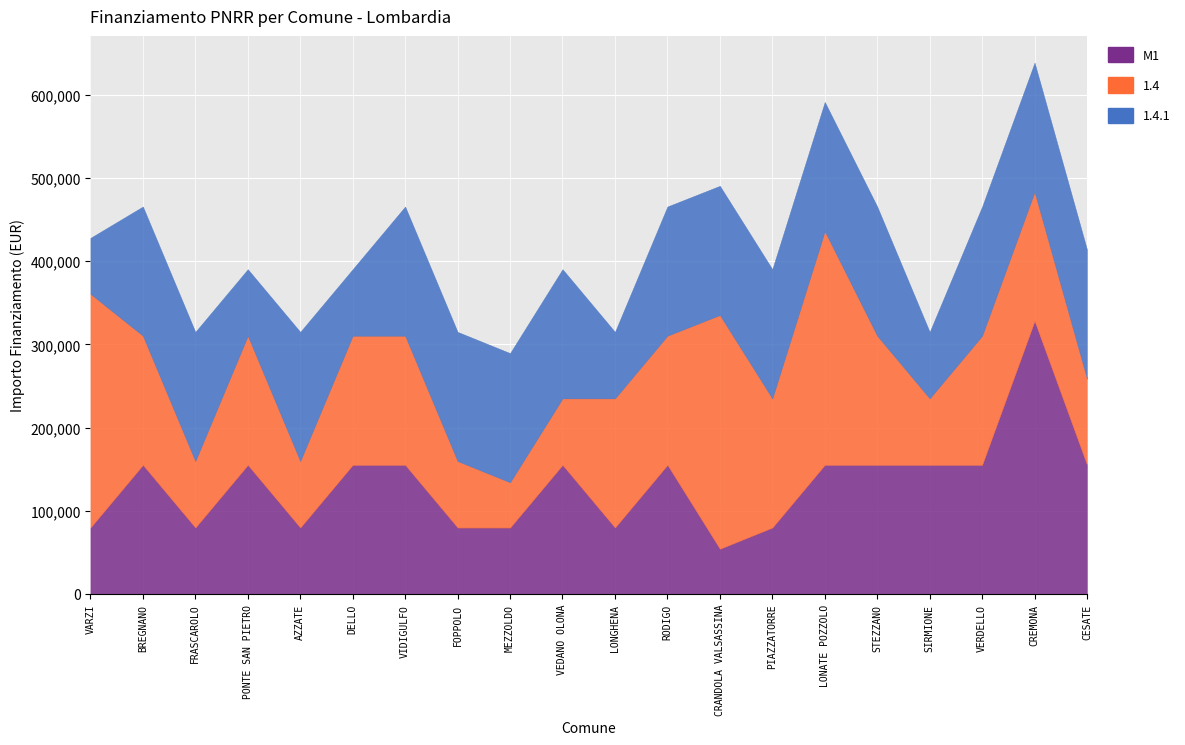

What is the highest value of the 1.4.1 series?

155234